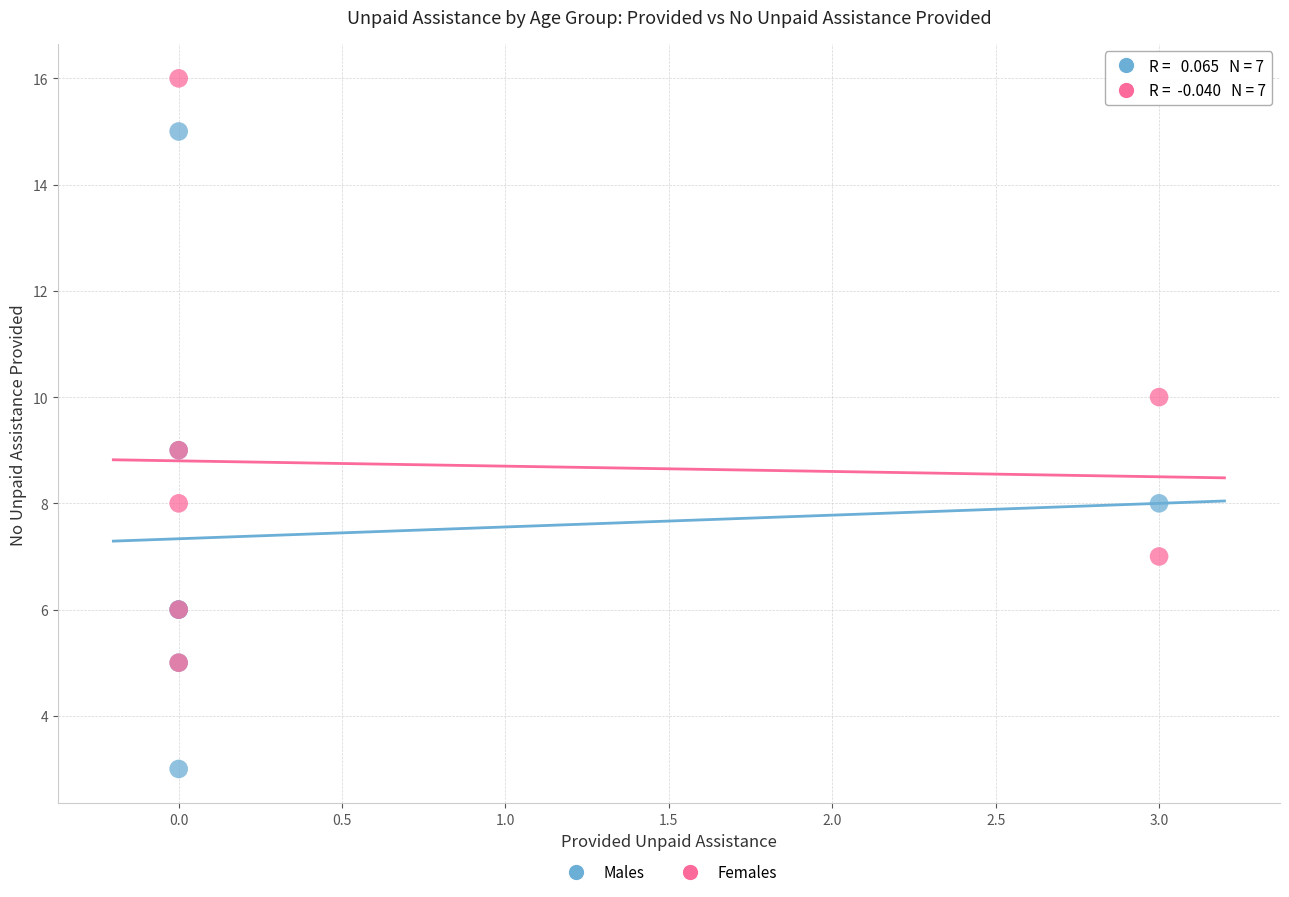

Which series reaches the minimum Y coordinate?

Males